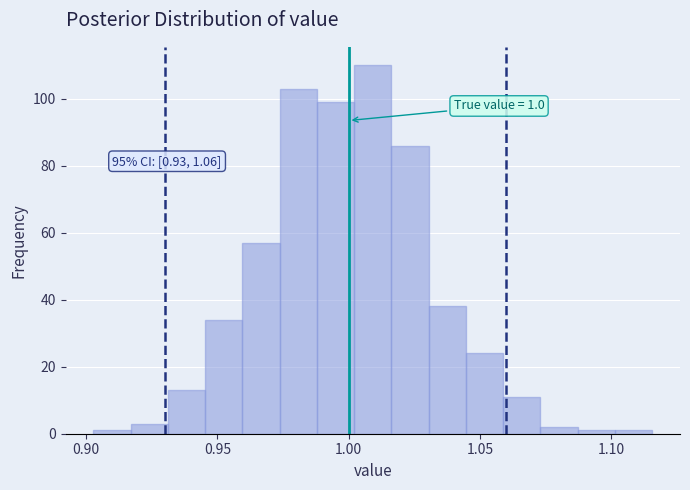

Around what value on the x-axis is the tallest bar? Give the approximate position of its centre, as read against the axis.

1.010